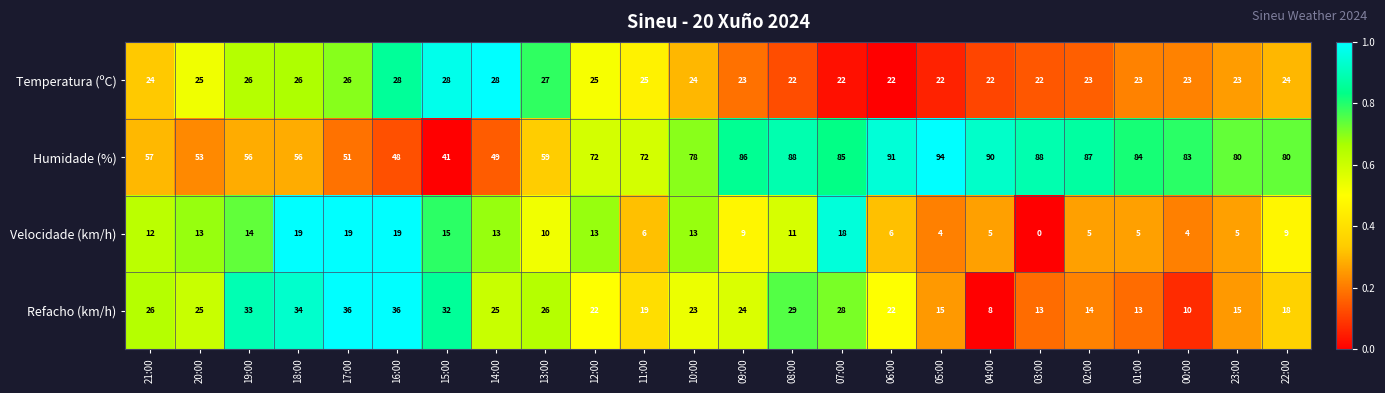

How many series are shown in this chart?

4